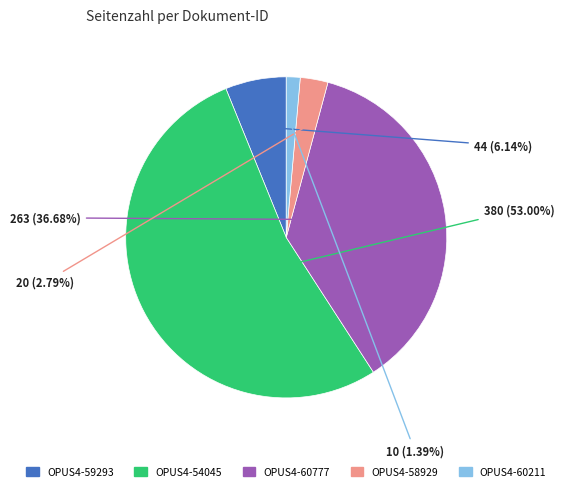

Combined, do OPUS4-58929 and OPUS4-54045 account for over 50%?

Yes